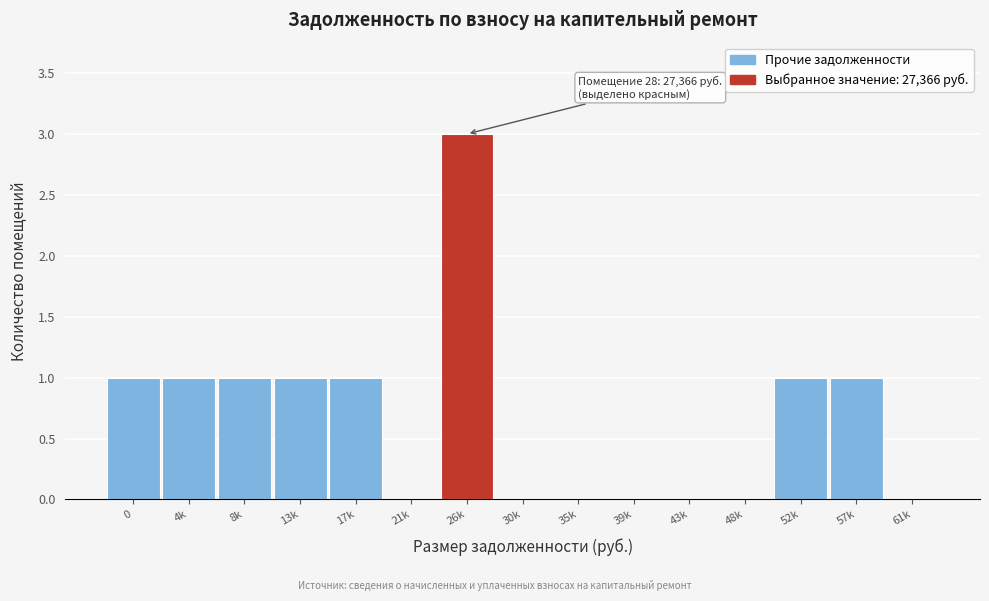

Reading left to right, extract all data points from this chart.

0=1	4k=1	8k=1	13k=1	17k=1	21k=0	26k=3	30k=0	35k=0	39k=0	43k=0	48k=0	52k=1	57k=1	61k=0